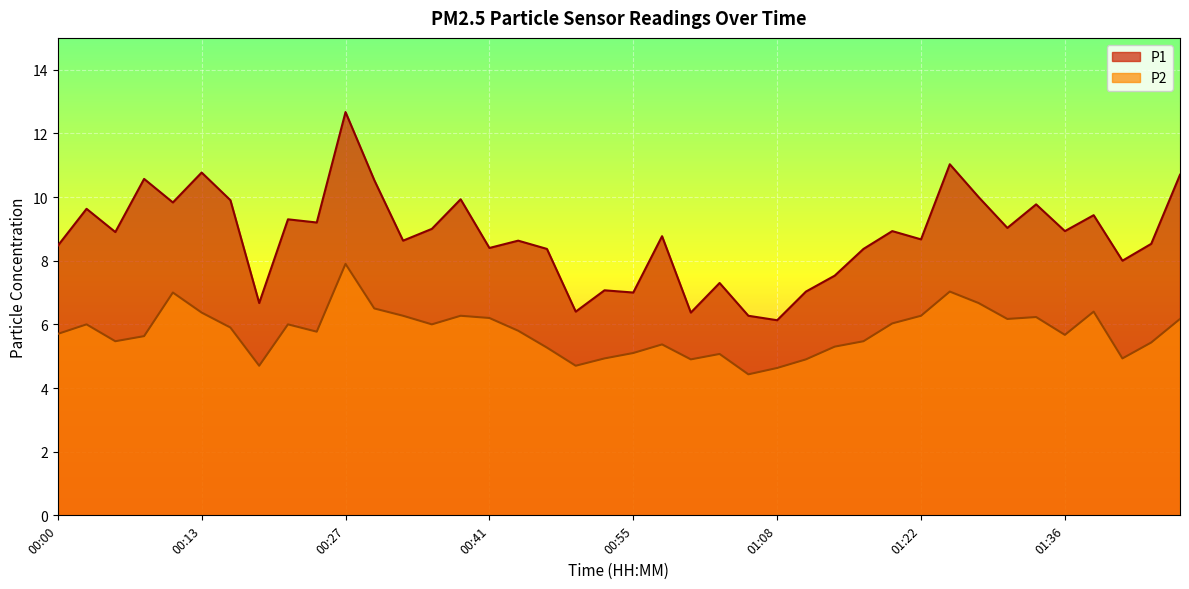

Reading left to right, what are all the values shown in this chart?

P1: 00:00=8.5	00:02=9.6	00:05=8.9	00:08=10.6	00:11=9.8	00:13=10.8	00:16=9.9	00:19=6.7	00:22=9.3	00:24=9.2	00:27=12.7	00:30=10.5	00:33=8.6	00:35=9.0	00:38=9.9	00:41=8.4	00:44=8.6	00:46=8.4	00:49=6.4	00:52=7.1	00:55=7.0	00:57=8.8	01:00=6.4	01:03=7.3	01:06=6.3	01:08=6.1	01:11=7.0	01:14=7.5	01:17=8.4	01:19=8.9	01:22=8.7	01:25=11.0	01:28=10.0	01:30=9.0	01:33=9.8	01:36=8.9	01:39=9.4	01:42=8.0	01:47=8.5	01:50=10.7
P2: 00:00=5.7	00:02=6.0	00:05=5.5	00:08=5.6	00:11=7.0	00:13=6.4	00:16=5.9	00:19=4.7	00:22=6.0	00:24=5.8	00:27=7.9	00:30=6.5	00:33=6.3	00:35=6.0	00:38=6.3	00:41=6.2	00:44=5.8	00:46=5.3	00:49=4.7	00:52=4.9	00:55=5.1	00:57=5.4	01:00=4.9	01:03=5.1	01:06=4.4	01:08=4.6	01:11=4.9	01:14=5.3	01:17=5.5	01:19=6.0	01:22=6.3	01:25=7.0	01:28=6.7	01:30=6.2	01:33=6.2	01:36=5.7	01:39=6.4	01:42=4.9	01:47=5.4	01:50=6.2